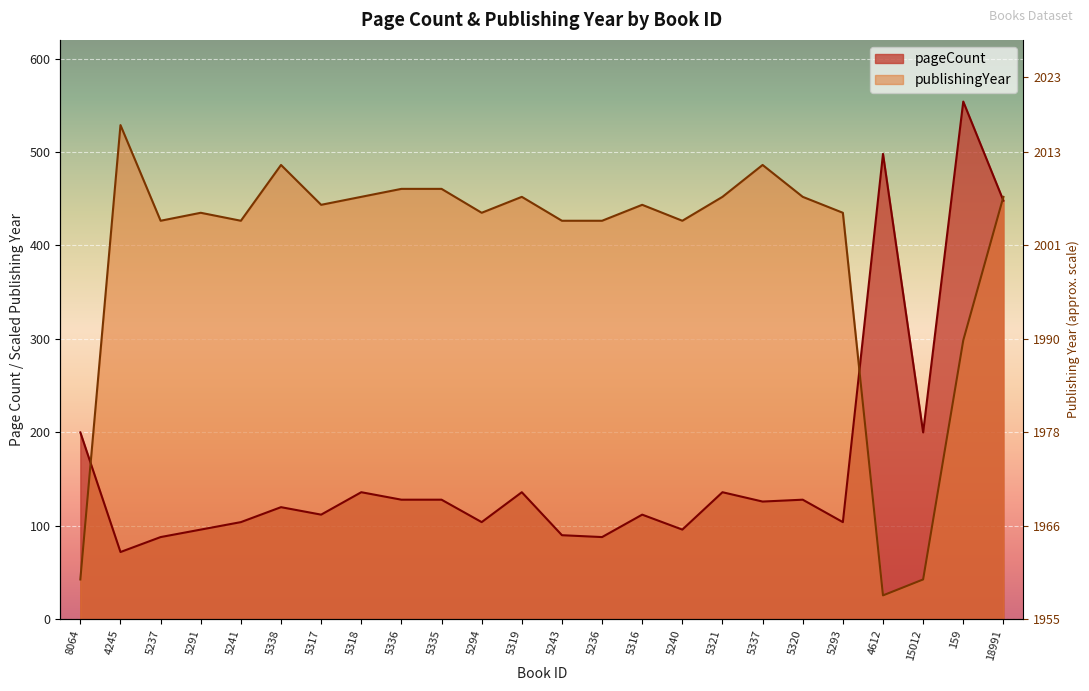

True or false: pageCount and publishingYear cross at least once.

True